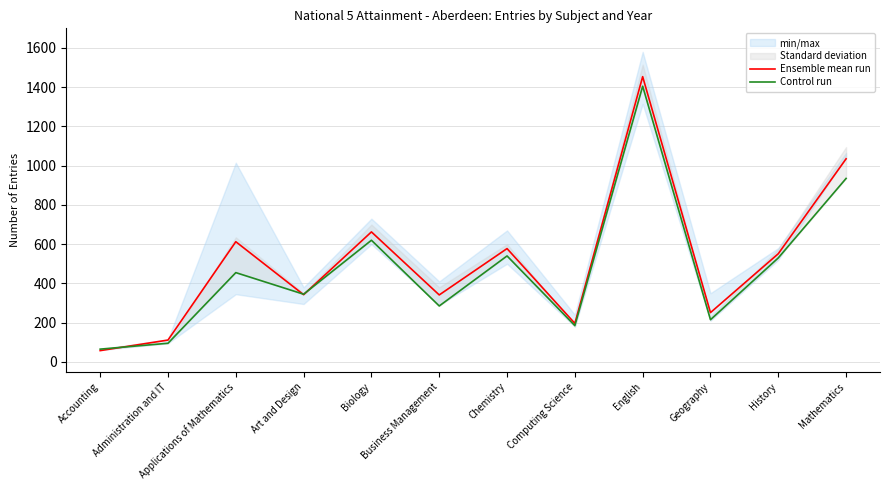

At which label does Control run reach its minimum?

Accounting